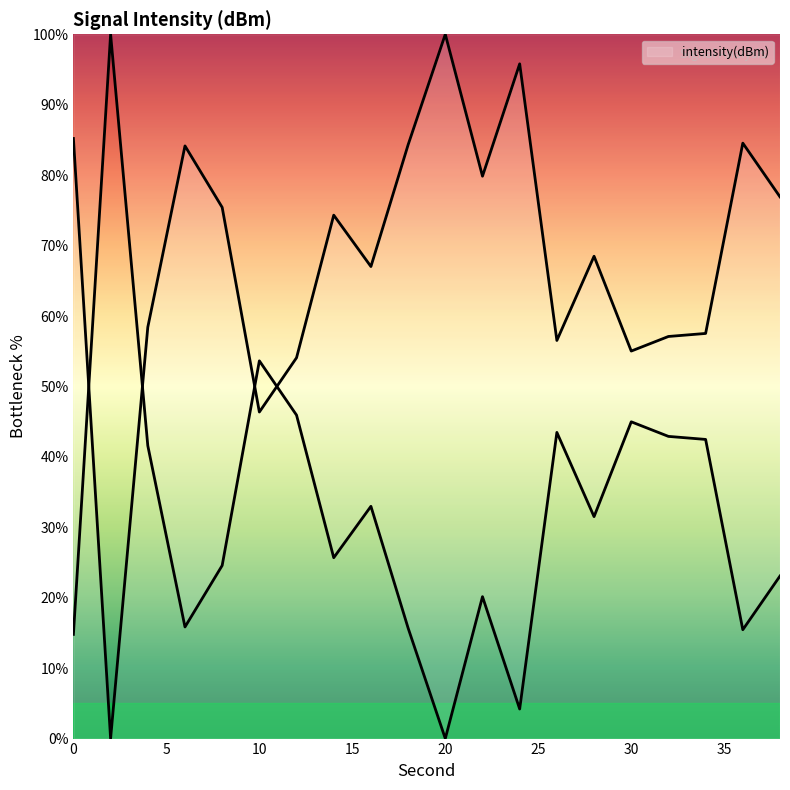

Where does the data first go above 31?

2